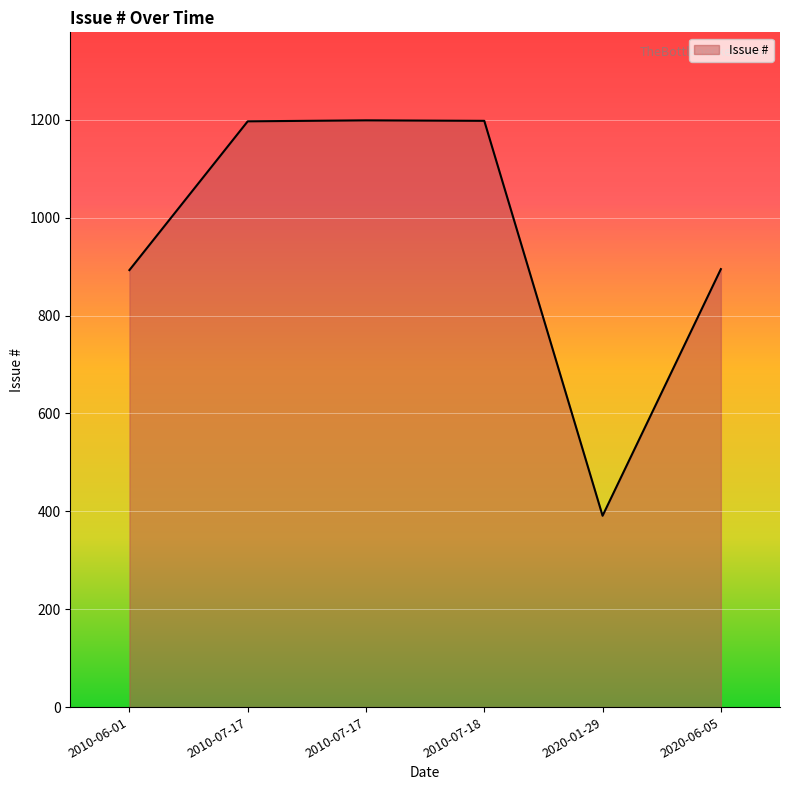

How many values are below 1197?

3